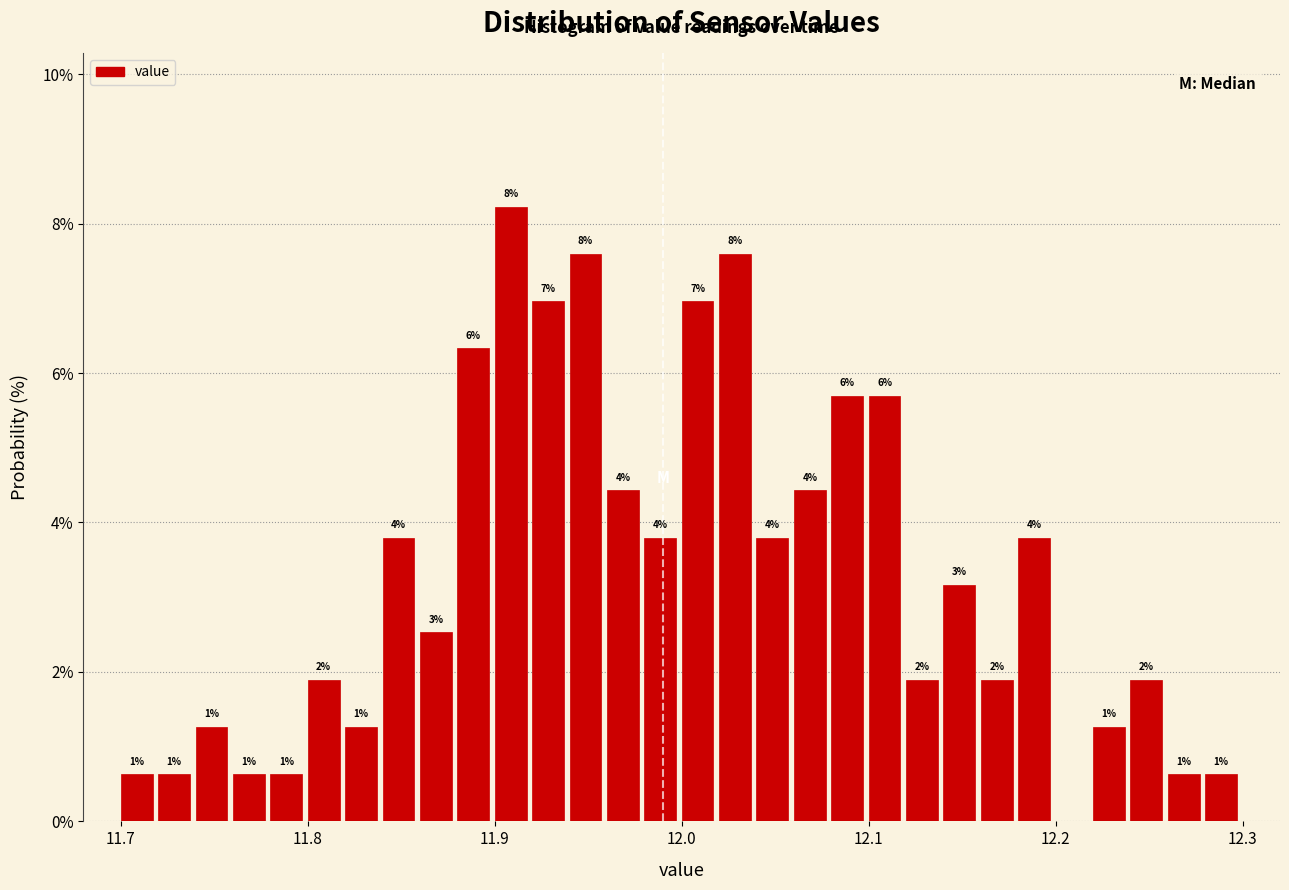

Read against the x-axis, roughly where is the centre of the tallest bar?

11.91